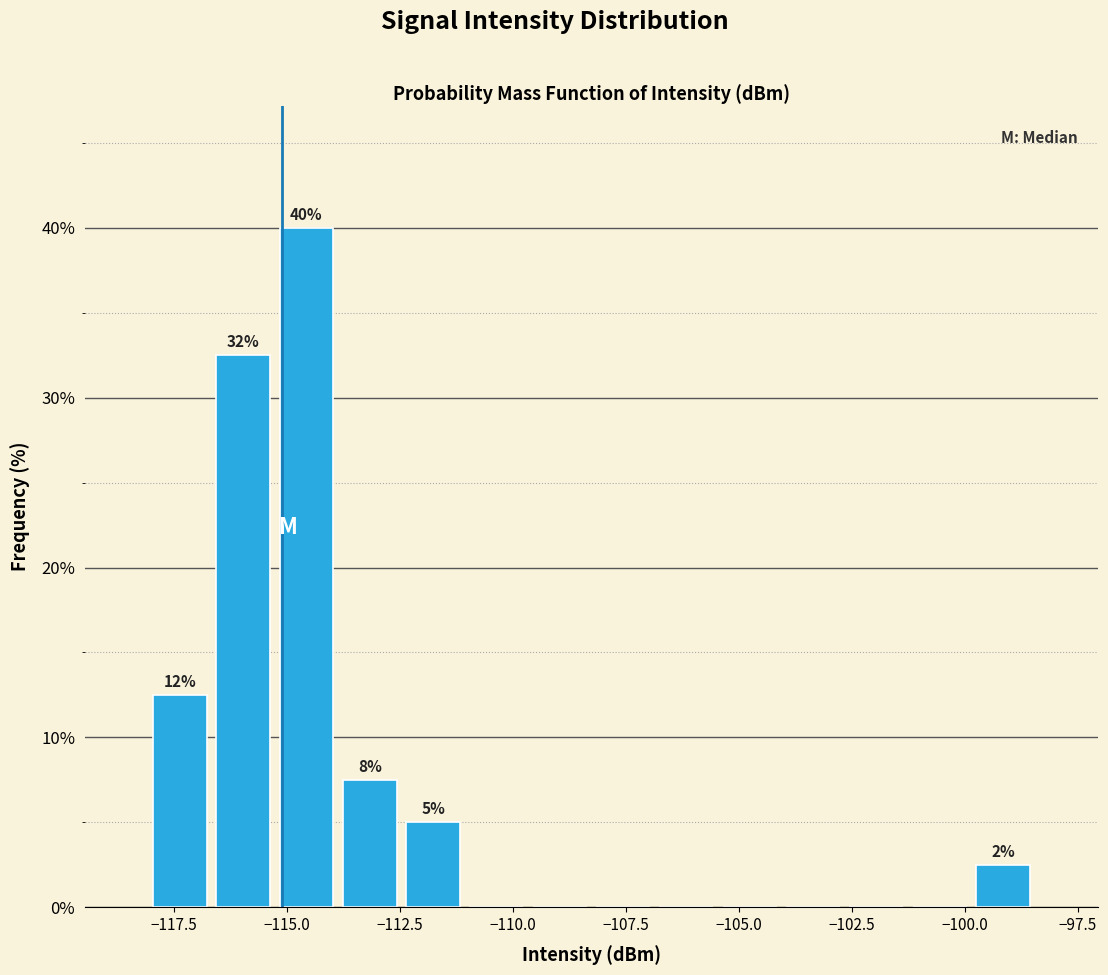

Around what value on the x-axis is the tallest bar? Give the approximate position of its centre, as read against the axis.

-114.5